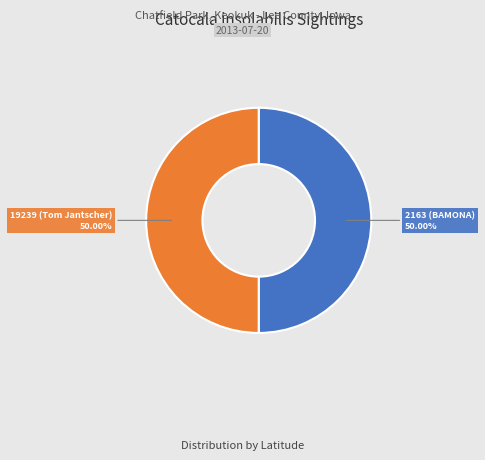

Count the number of slices in the pie.

2